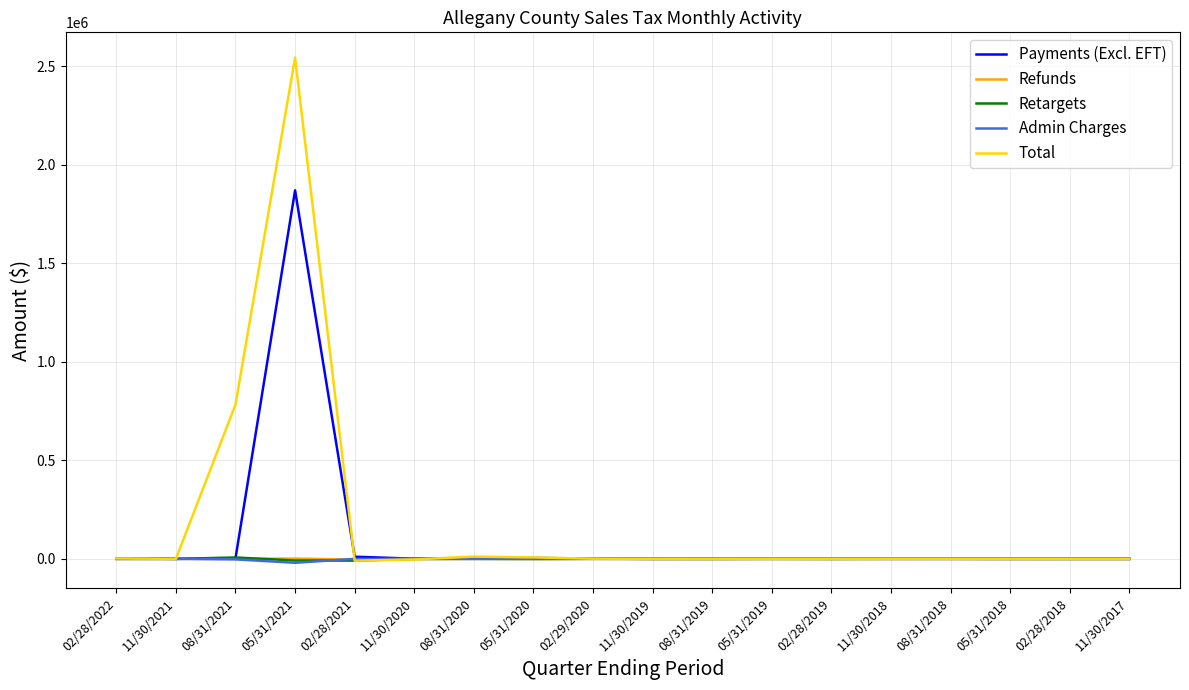

In Total, how many points are lower than both neighbors (excluding endpoints)?

4